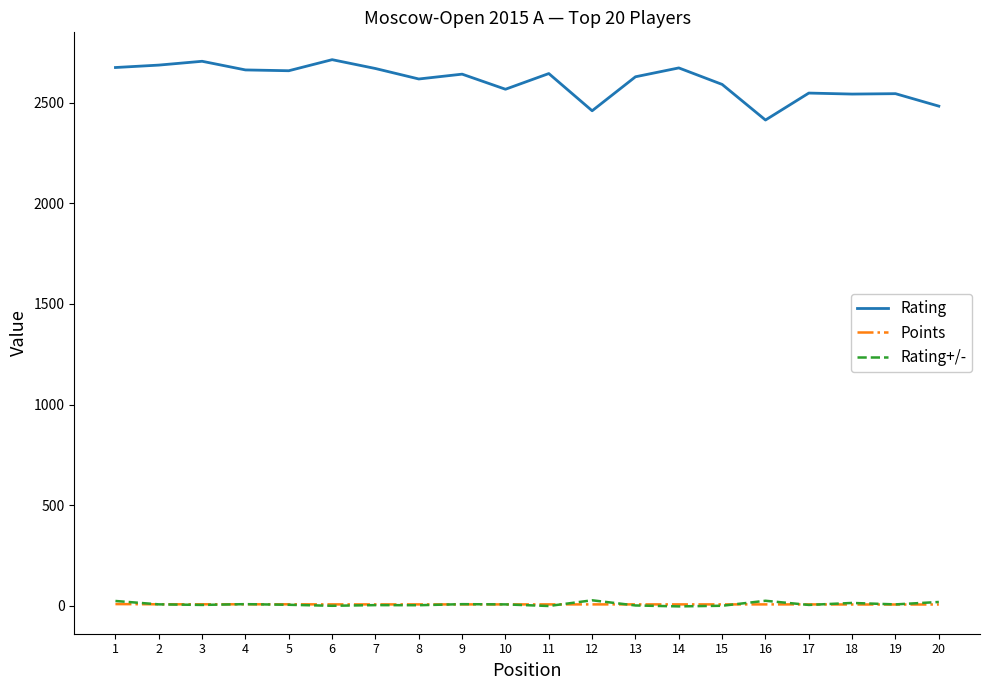

What are all the series names shown in the legend?

Rating, Points, Rating+/-